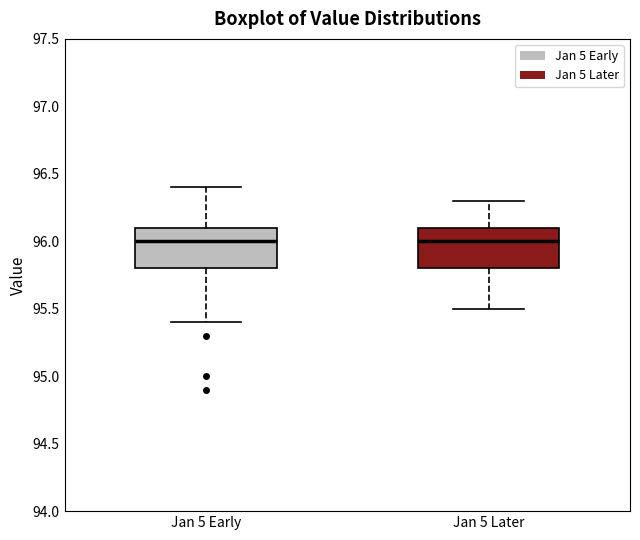

Reading left to right, read every box against the y-axis: the position of its median line, the range the box covers, and the ends of its whiskers. The values are not printed on the chart, so give them approximately, as read against the axis.

Jan 5 Early: median 96.0, box 95.8 to 96.1, whiskers 95.4 to 96.4
Jan 5 Later: median 96.0, box 95.8 to 96.1, whiskers 95.5 to 96.3